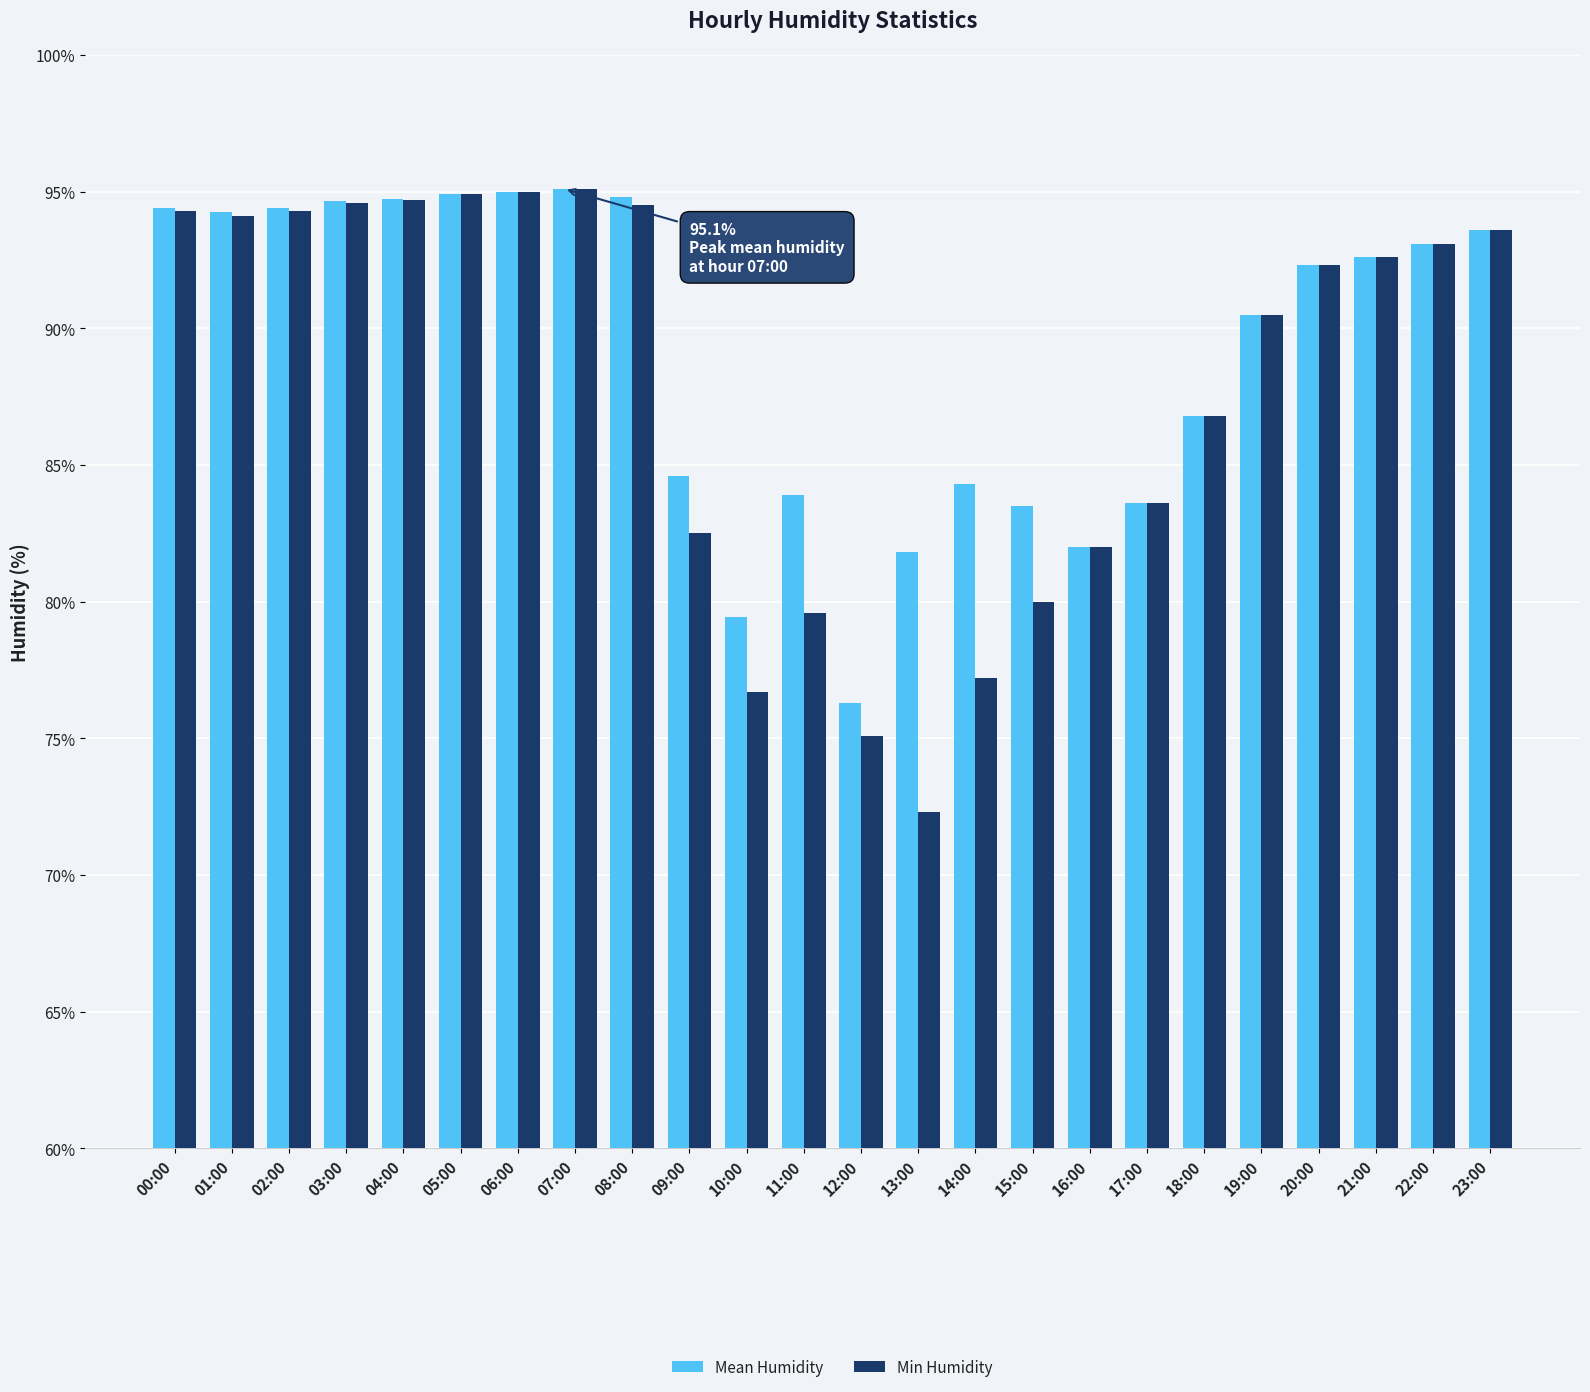

True or false: Mean Humidity has a value of 94.4 at 00:00.

True